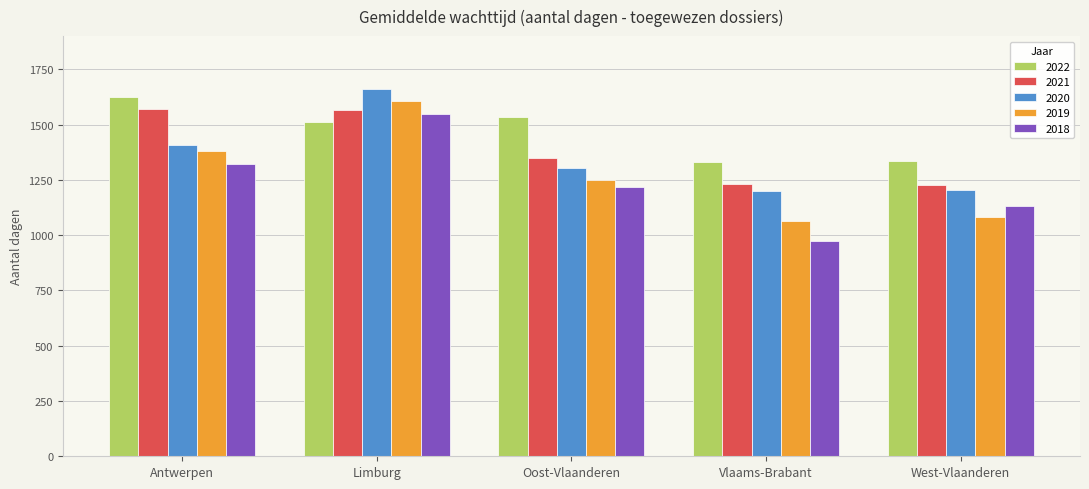

Which category has the highest value in the 2018 series?

Limburg